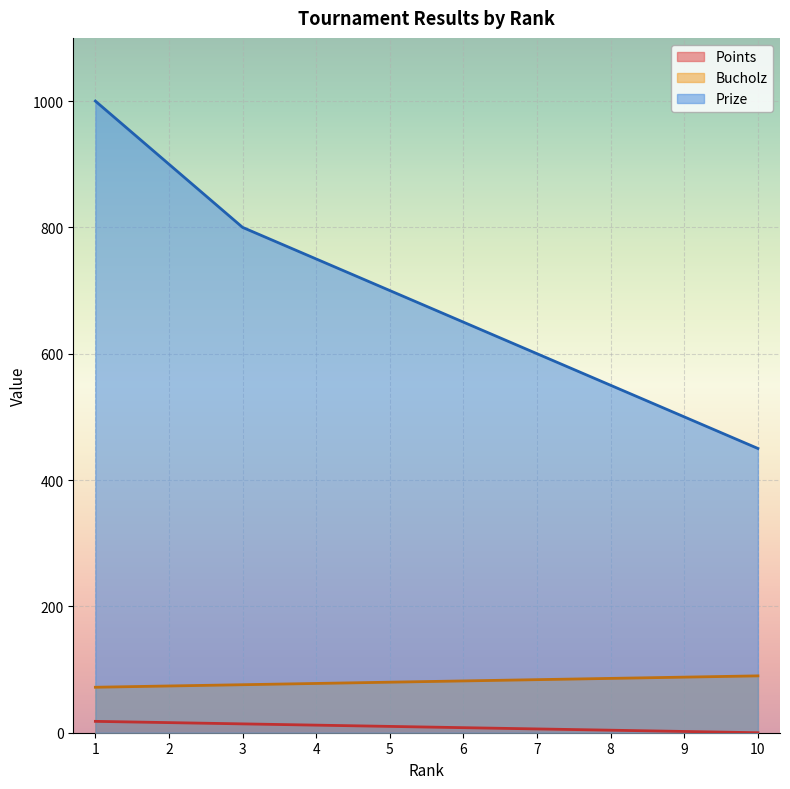

True or false: Prize and Points cross at least once.

False